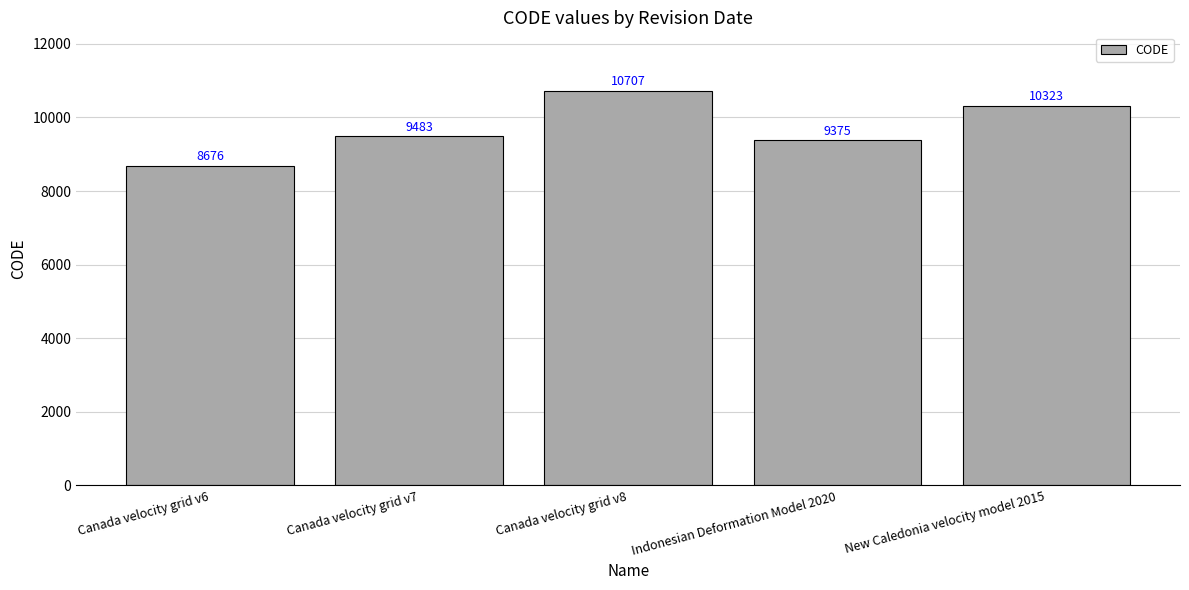

What is the change in value from Indonesian Deformation Model 2020 to New Caledonia velocity model 2015?

+948